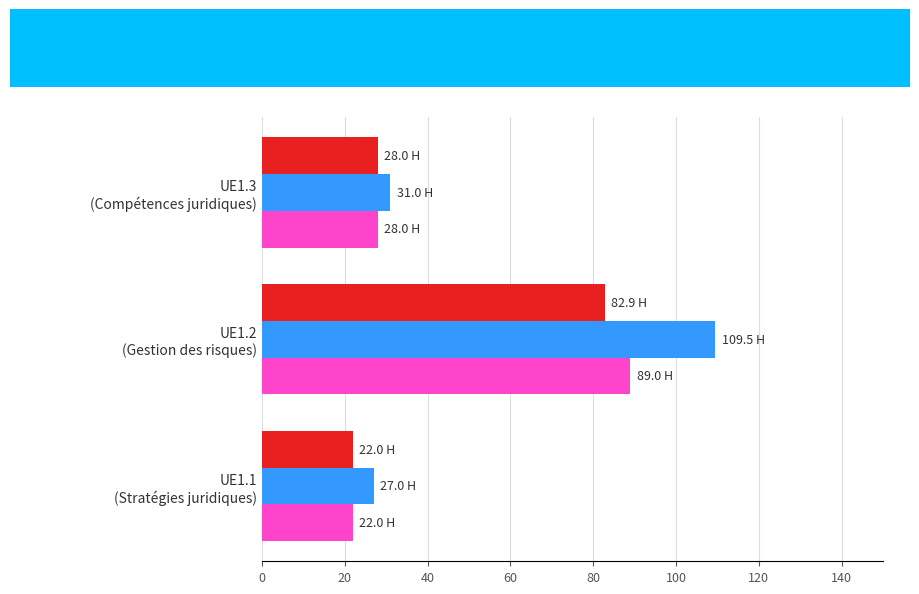

Which series has the widest spread of values?

Idle